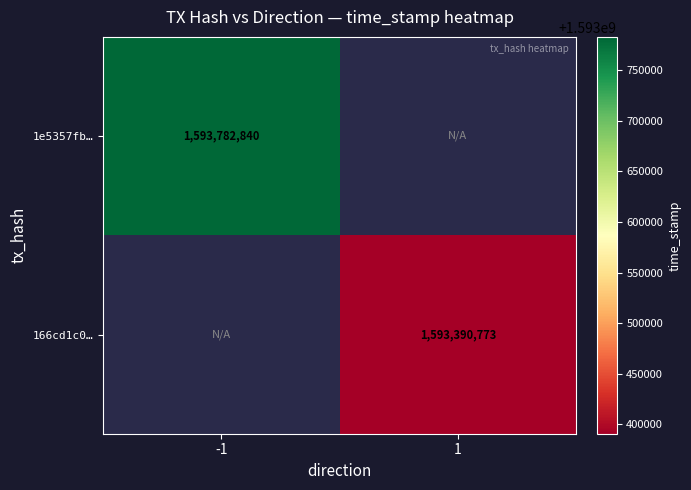

Is it true that 1e5357fb… equals 376567872 at -1?

False